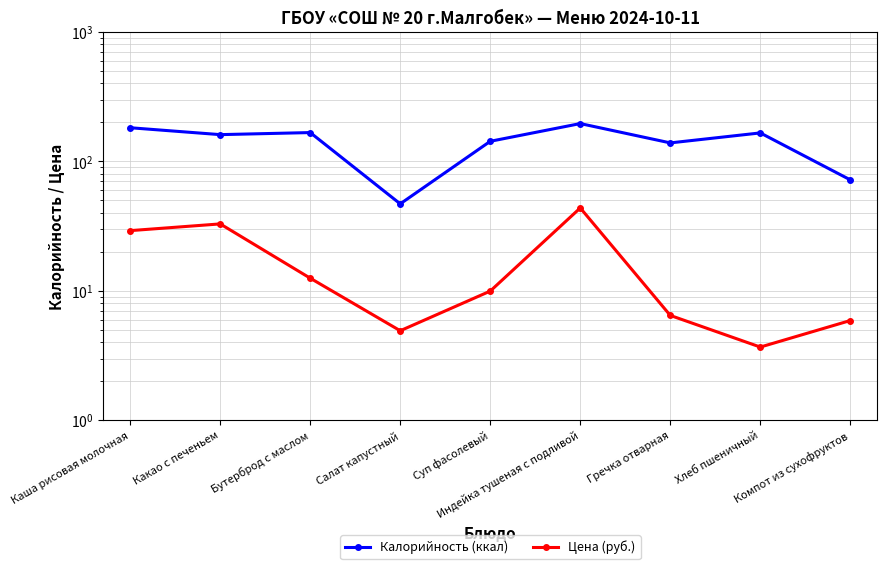

What is the sum of the Цена (руб.) values at Индейка тушеная с подливой and Салат капустный?

48.6